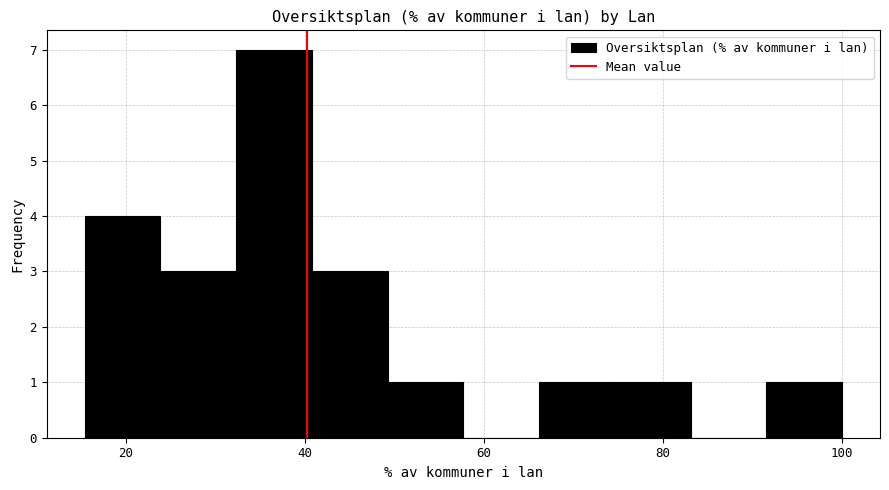

Over which range of the x-axis is the bar tallest?

32 to 40